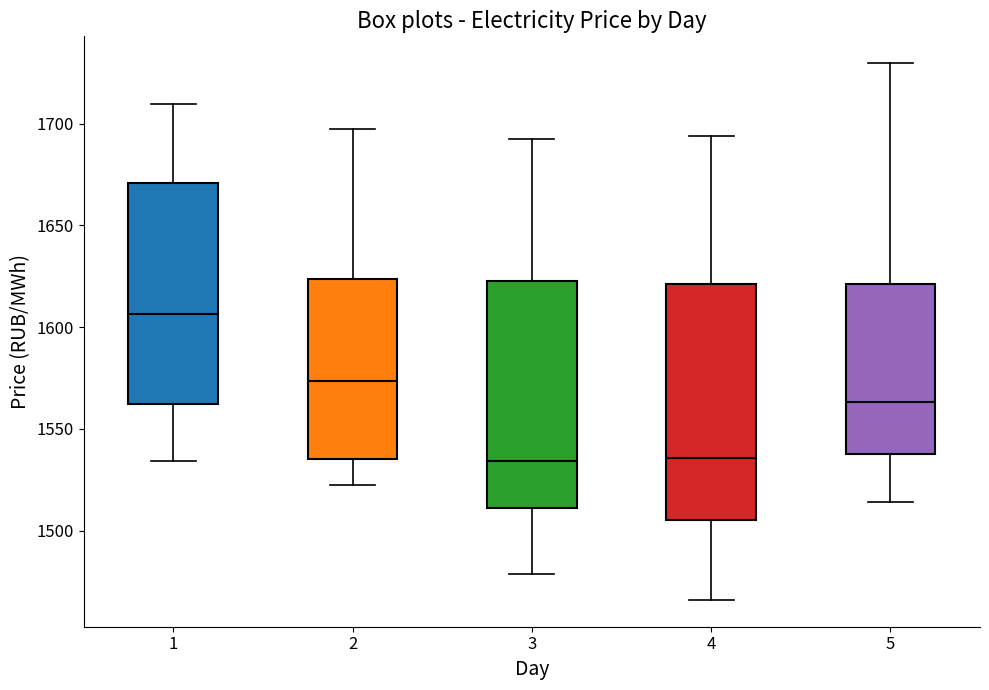

Reading left to right, read every box against the y-axis: the position of its median line, the range the box covers, and the ends of its whiskers. The values are not printed on the chart, so give them approximately, as read against the axis.

1: median 1605, box 1560 to 1670, whiskers 1535 to 1710
2: median 1575, box 1535 to 1625, whiskers 1520 to 1700
3: median 1535, box 1510 to 1625, whiskers 1480 to 1695
4: median 1535, box 1505 to 1620, whiskers 1465 to 1695
5: median 1565, box 1540 to 1620, whiskers 1515 to 1730